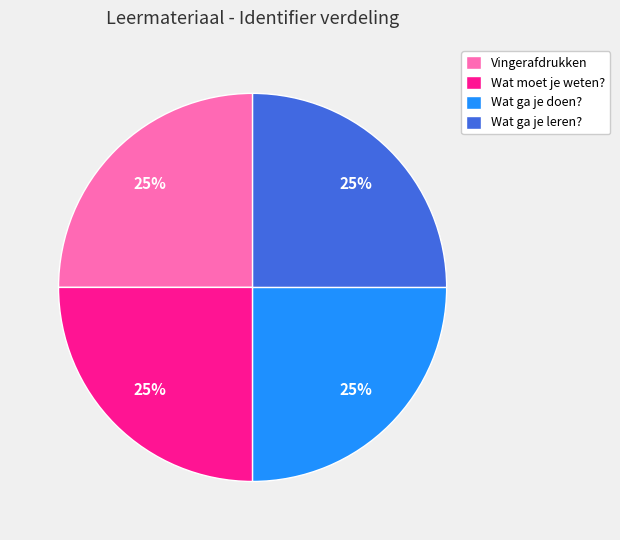

What percentage is the Wat ga je doen? slice, to the nearest percent?

25%